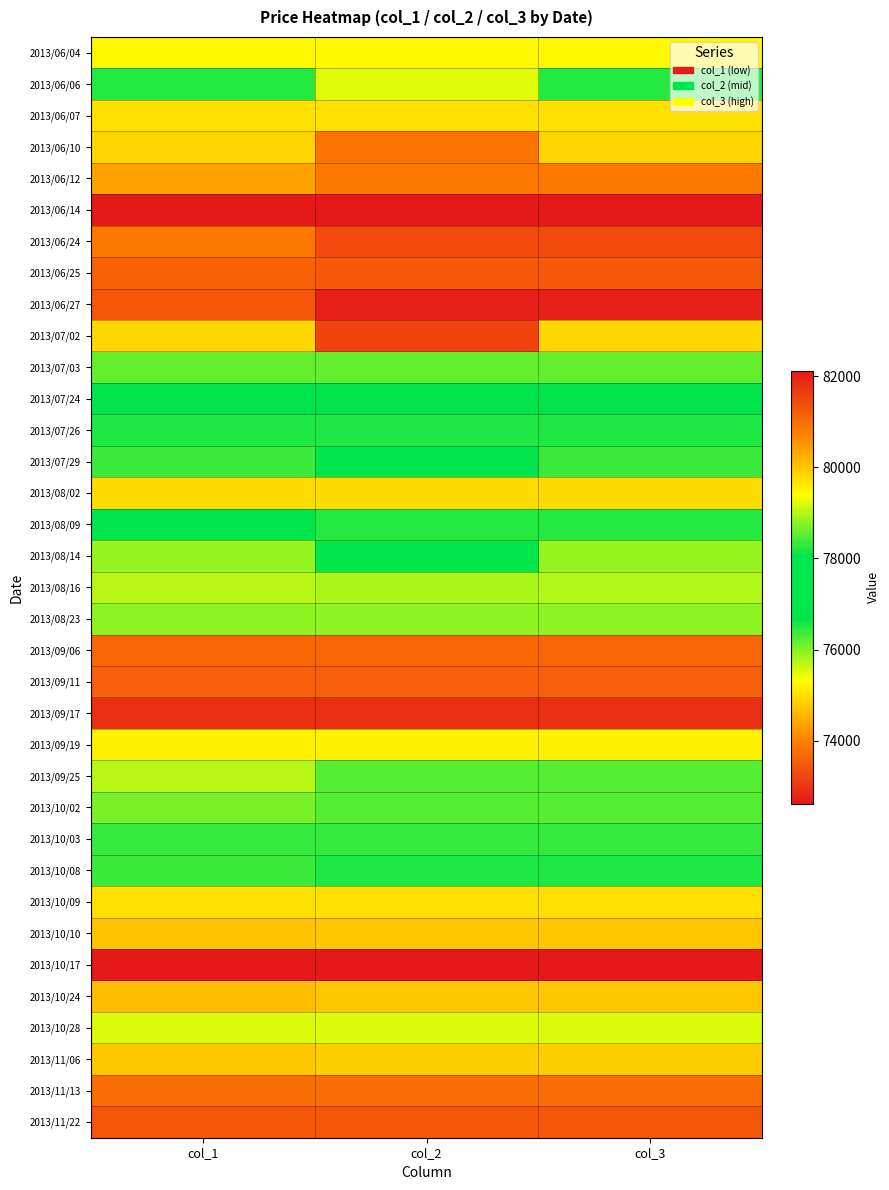

What is the greatest value displayed?

82120